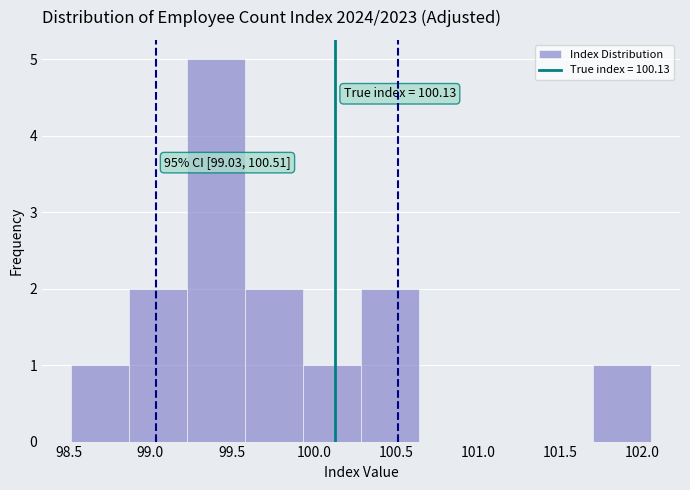

Which range on the x-axis has the tallest bar?

99.20 to 99.60